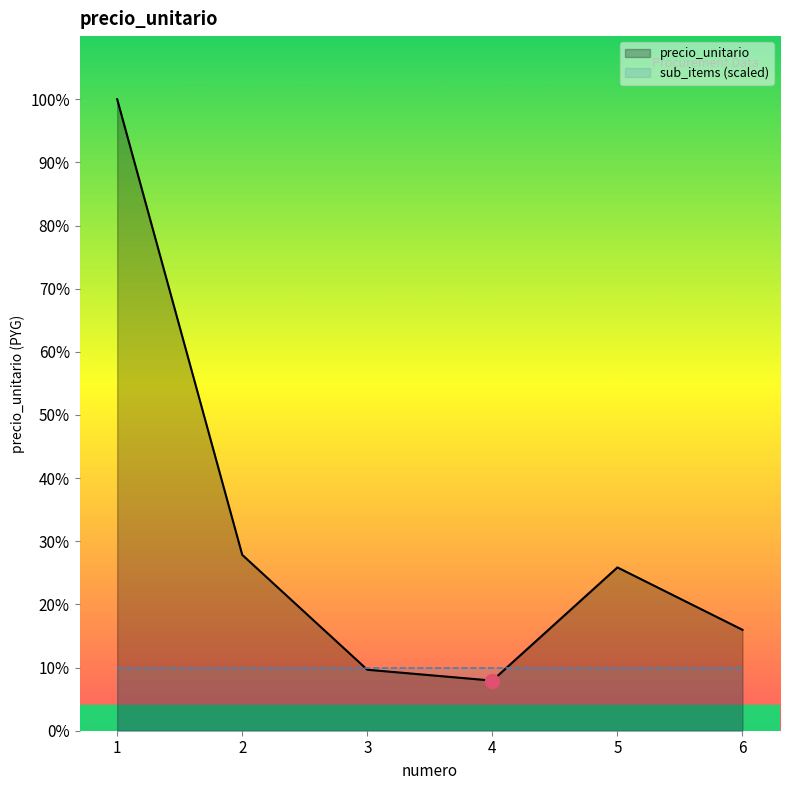

Is the value of precio_unitario at 2 greater than the value of sub_items (scaled) at 4?

Yes